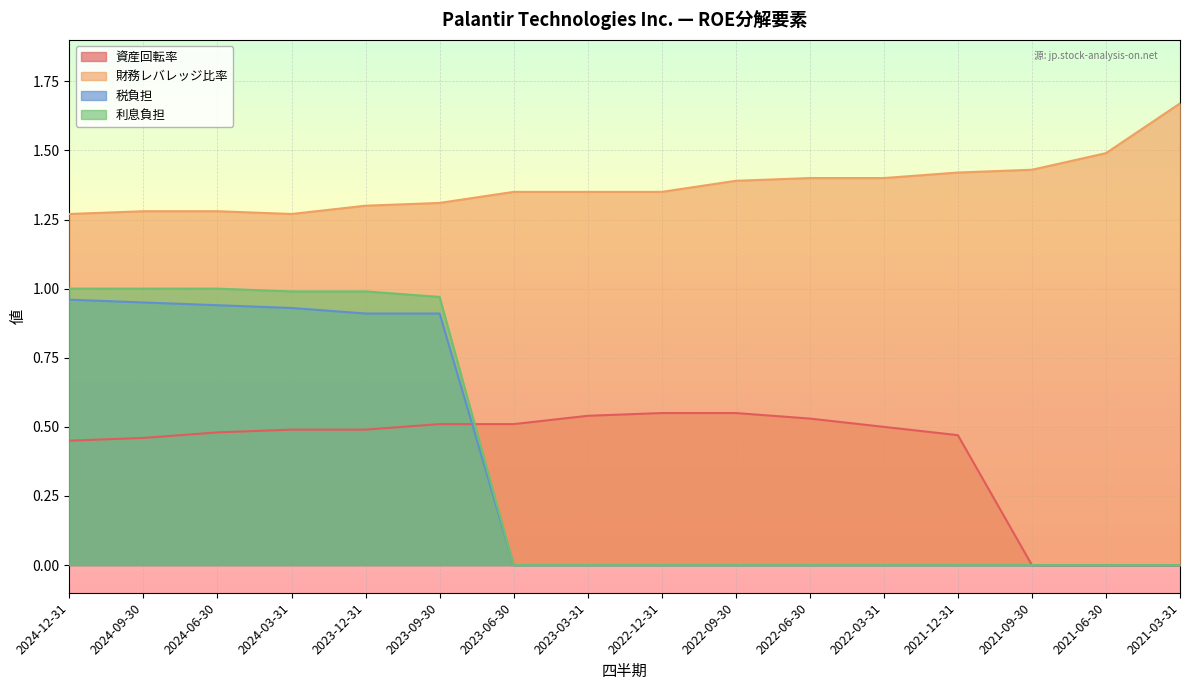

List the series in order of their peak value, lowest first.

資産回転率, 税負担, 利息負担, 財務レバレッジ比率